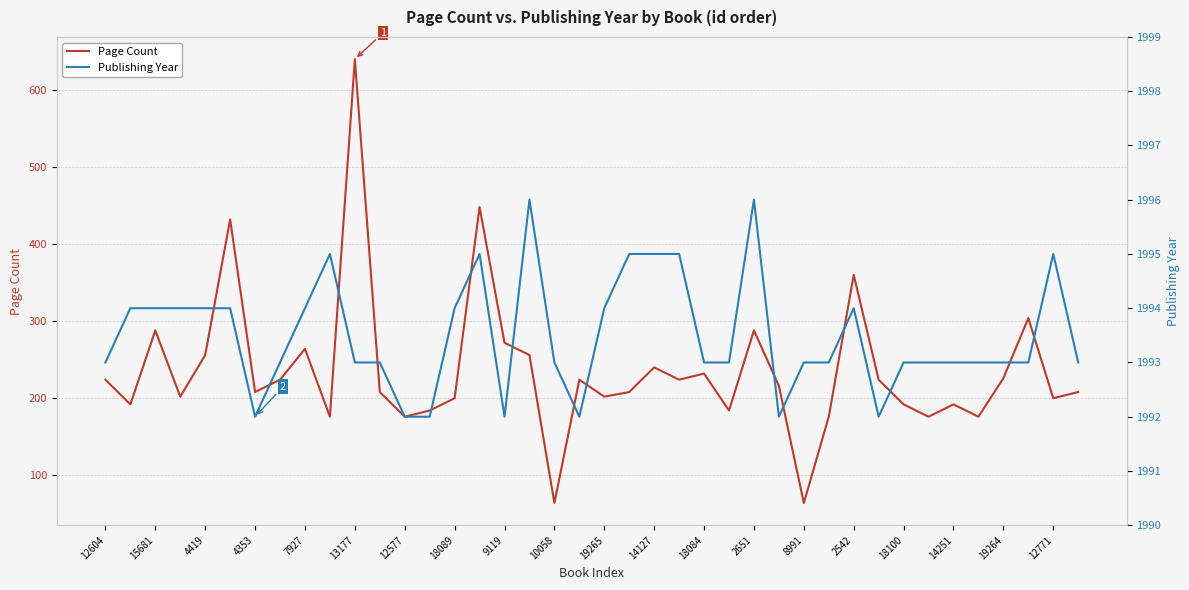

True or false: Page Count has a value of 111 at 8991.

False